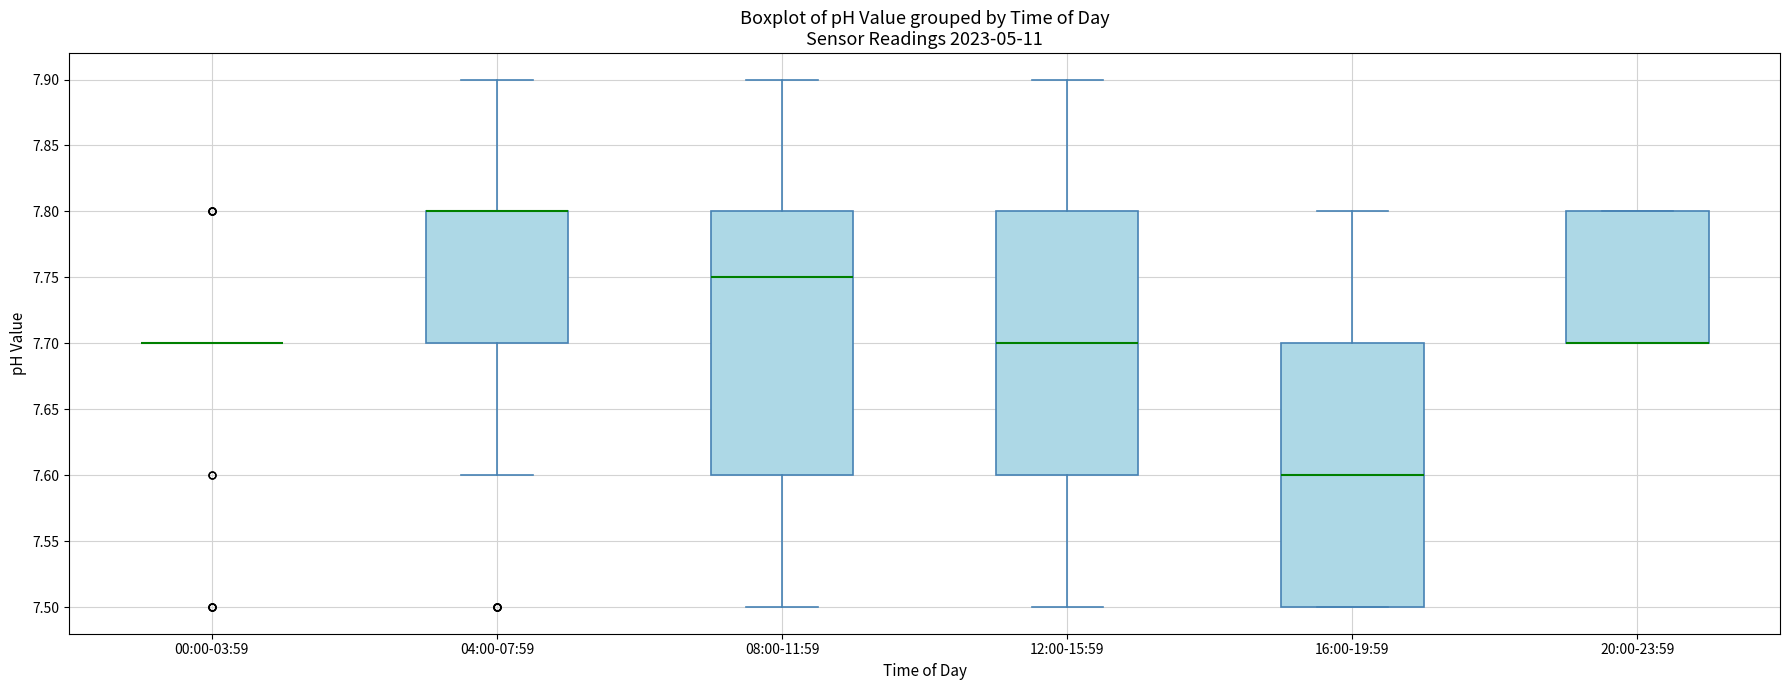

Reading left to right, transcribe this box plot: for each box, give where its median line is, the range the box spans, and where its two whiskers end, as read against the y-axis. The values are not printed on the chart, so give them approximately, as read against the axis.

00:00-03:59: box collapsed to a line at 7.70, whiskers 7.70 to 7.70
04:00-07:59: median 7.80 (drawn on the box's upper edge), box 7.70 to 7.80, whiskers 7.60 to 7.90
08:00-11:59: median 7.75, box 7.60 to 7.80, whiskers 7.50 to 7.90
12:00-15:59: median 7.70, box 7.60 to 7.80, whiskers 7.50 to 7.90
16:00-19:59: median 7.60, box 7.50 to 7.70, whiskers 7.50 to 7.80
20:00-23:59: median 7.70 (drawn on the box's lower edge), box 7.70 to 7.80, whiskers 7.70 to 7.80